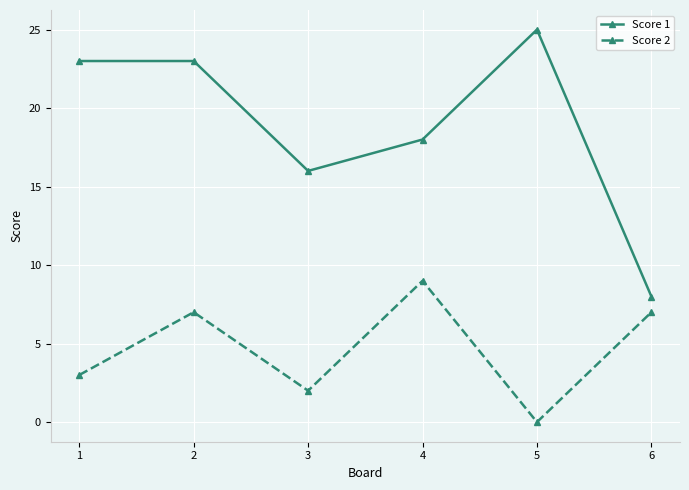

At 1, list the series in order from smallest to largest.

Score 2, Score 1